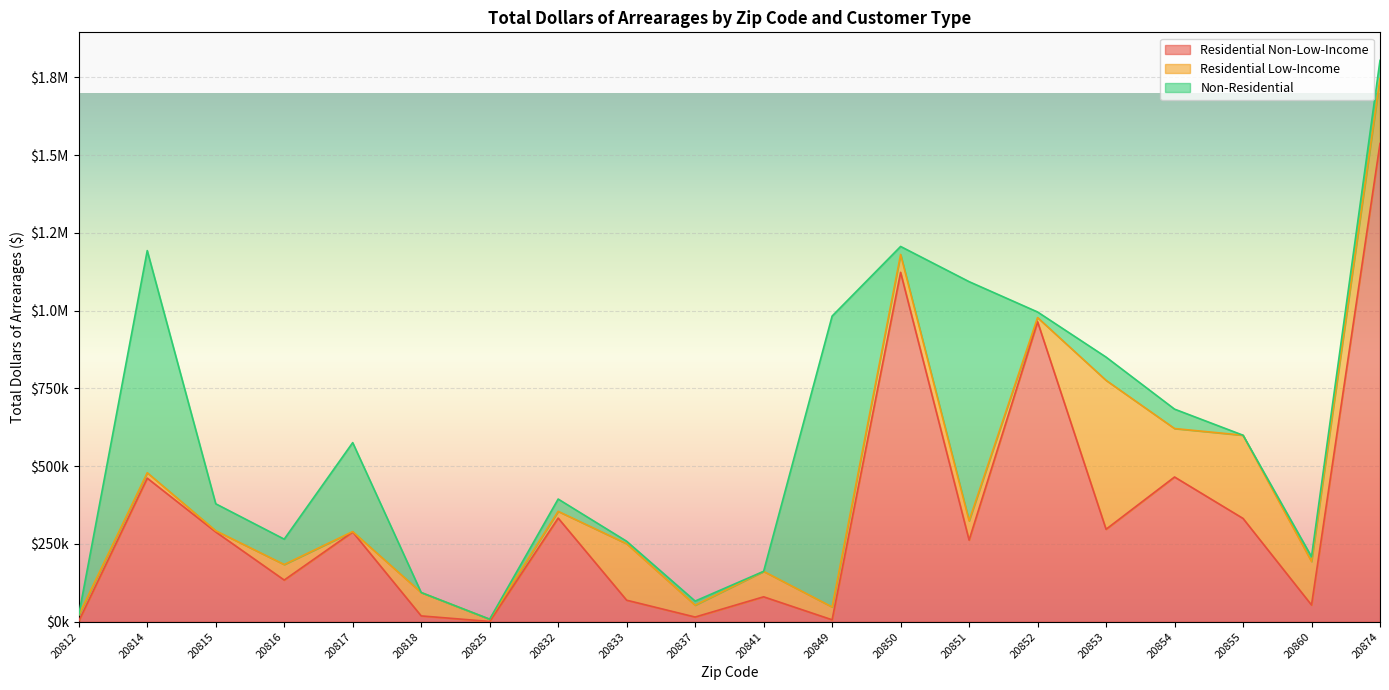

True or false: Non-Residential and Residential Low-Income intersect in this chart.

True